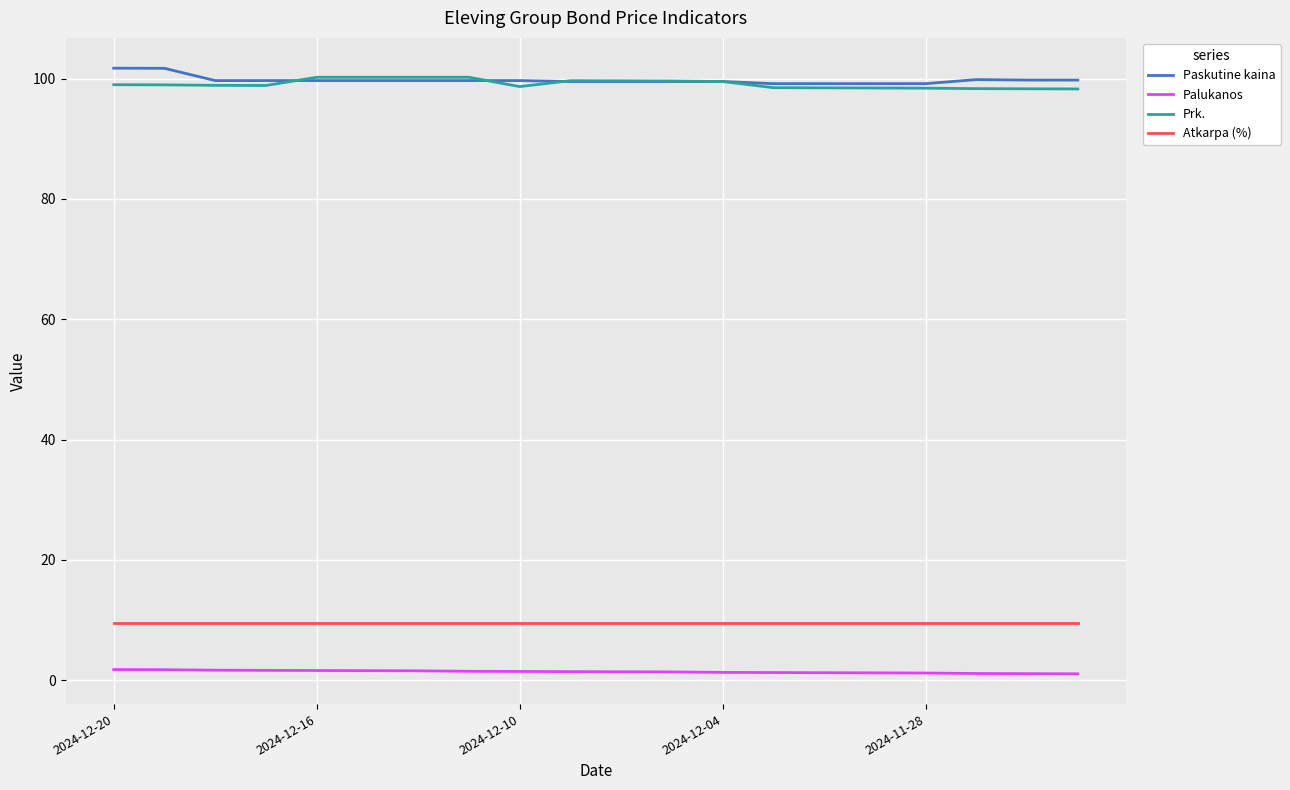

What is the maximum value shown in the chart?

101.7